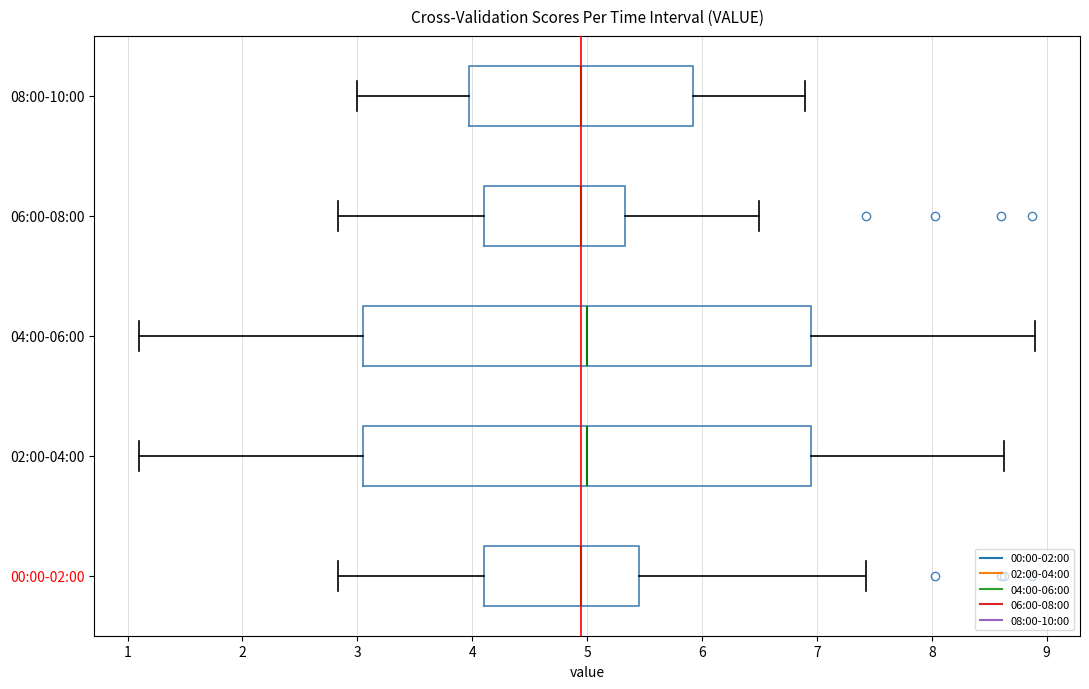

Reading bottom to top, read every box against the x-axis: the position of its median line, the range the box covers, and the ends of its whiskers. The values are not printed on the chart, so give them approximately, as read against the axis.

00:00-02:00: median 5.0, box 4.1 to 5.4, whiskers 2.8 to 7.4
02:00-04:00: median 5.0, box 3.1 to 7.0, whiskers 1.1 to 8.6
04:00-06:00: median 5.0, box 3.1 to 7.0, whiskers 1.1 to 8.9
06:00-08:00: median 5.0, box 4.1 to 5.3, whiskers 2.8 to 6.5
08:00-10:00: median 5.0, box 4.0 to 5.9, whiskers 3.0 to 6.9